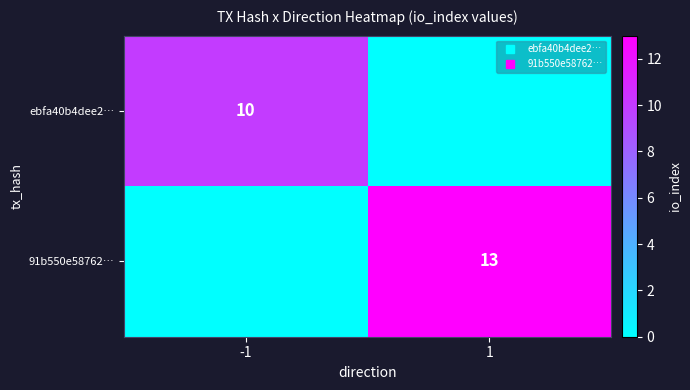

How many ebfa40b4dee2… values are between 0 and 10?

2